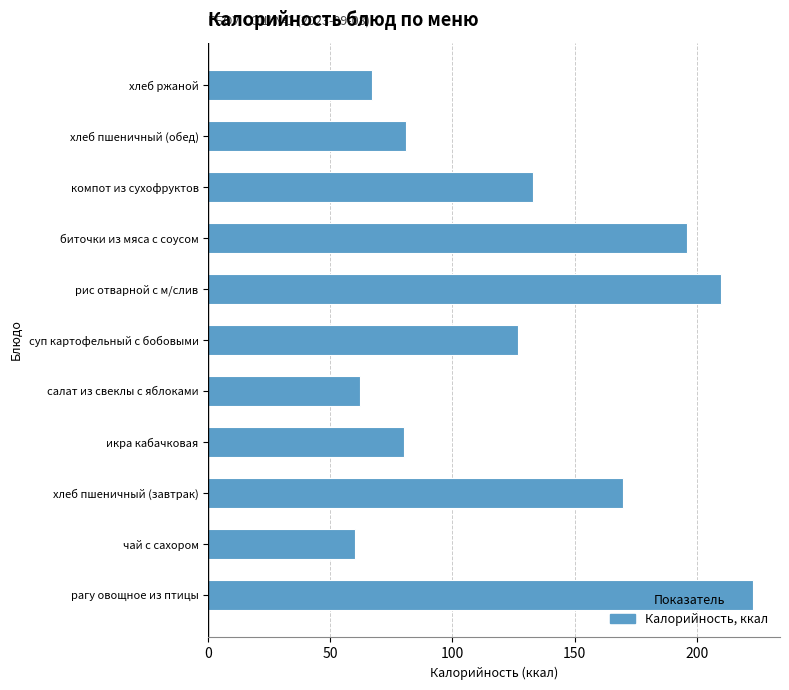

What is the minimum value shown in the chart?

60